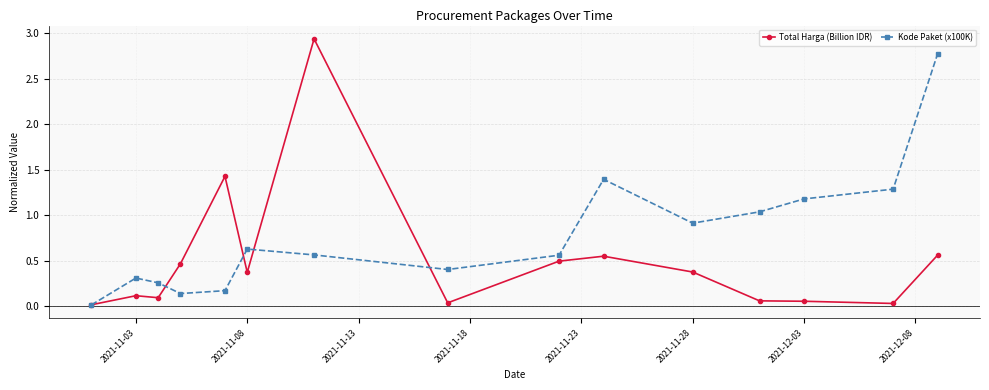

After their last crossing, which series has the higher values: Total Harga (Billion IDR) or Kode Paket (x100K)?

Kode Paket (x100K)